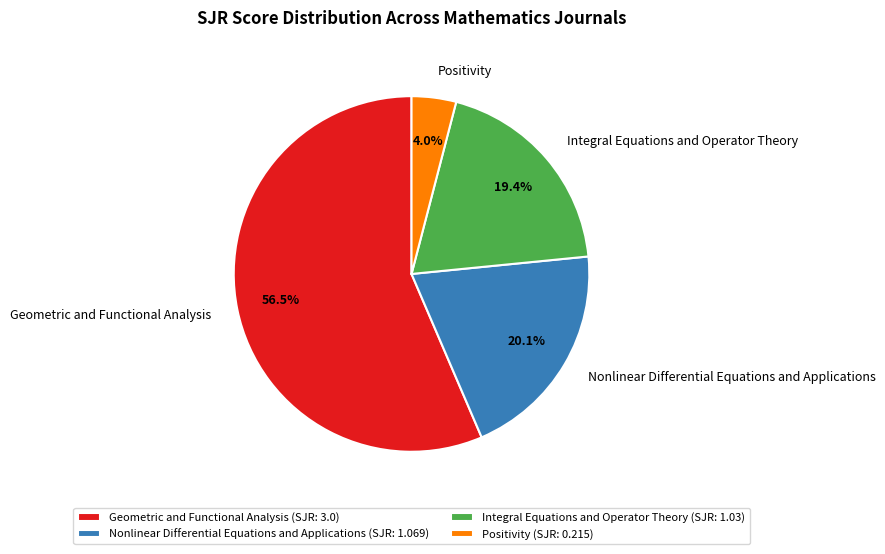

The Integral Equations and Operator Theory slice represents 8% of the pie. True or false?

False